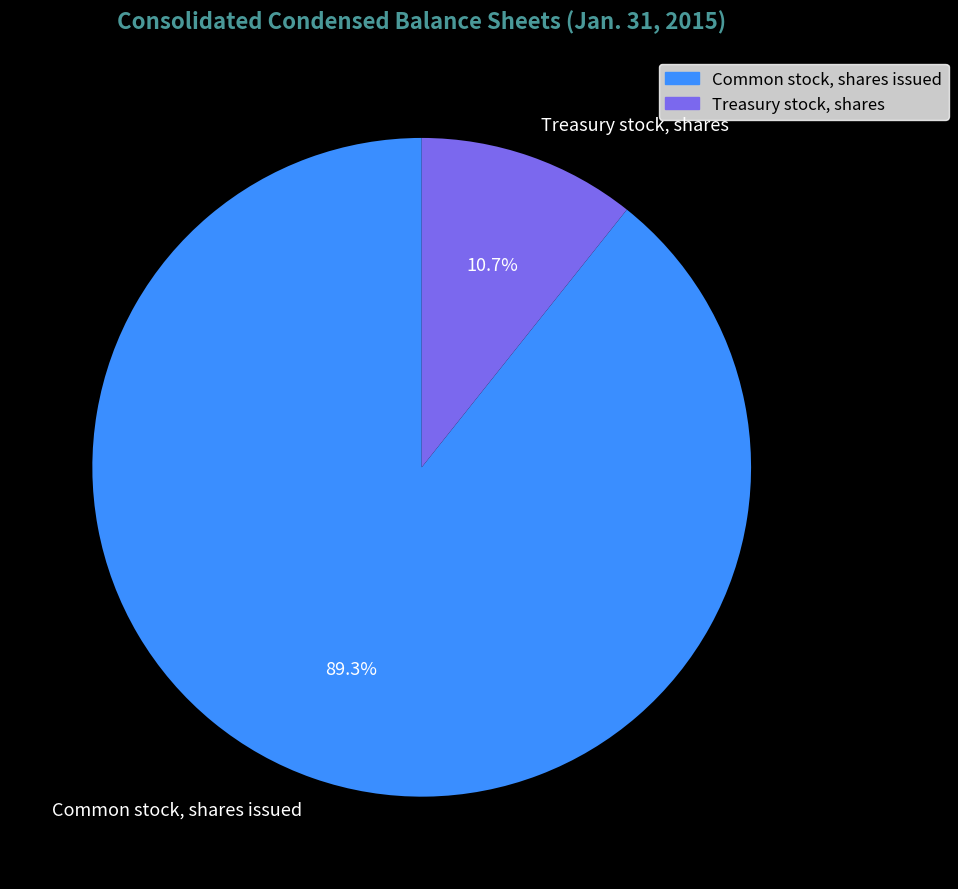

What is the total percentage of Common stock, shares issued and Treasury stock, shares?

100.0%